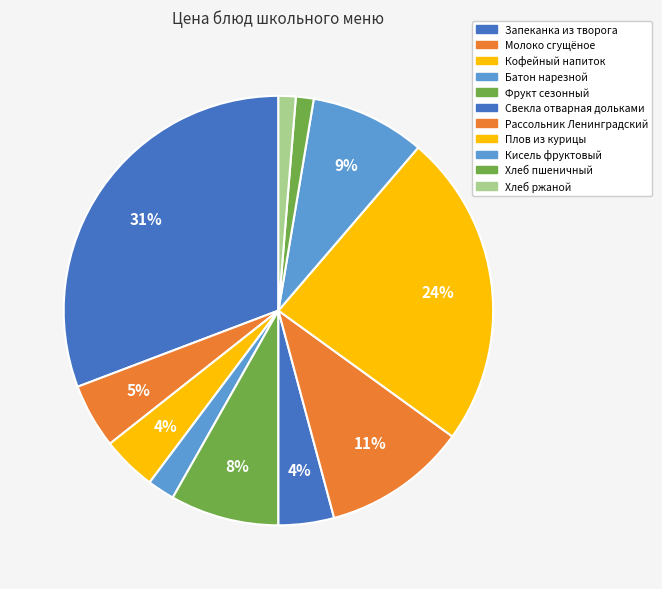

Count the number of slices in the pie.

11